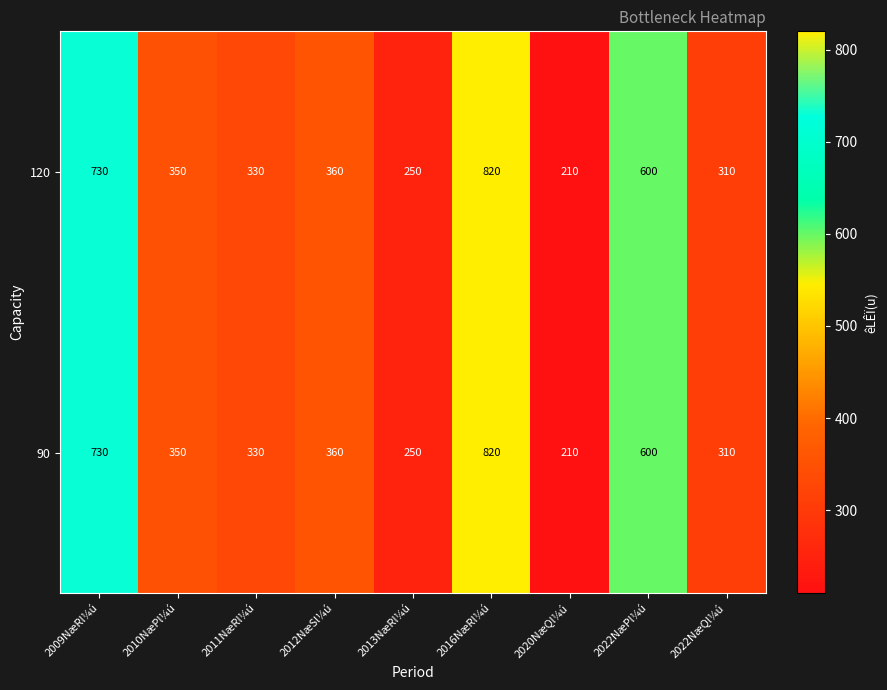

Where does the 120 series first go above 350?

2009NæRl¼ú